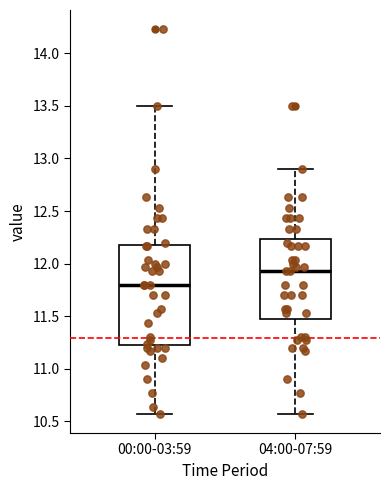

Which box has the lowest median line?

00:00-03:59